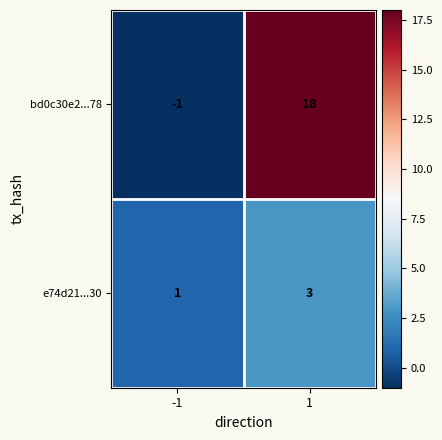

Reading left to right, transcribe all the data shown in this chart.

bd0c30e2...78: -1=-1	1=18
e74d21...30: -1=1	1=3